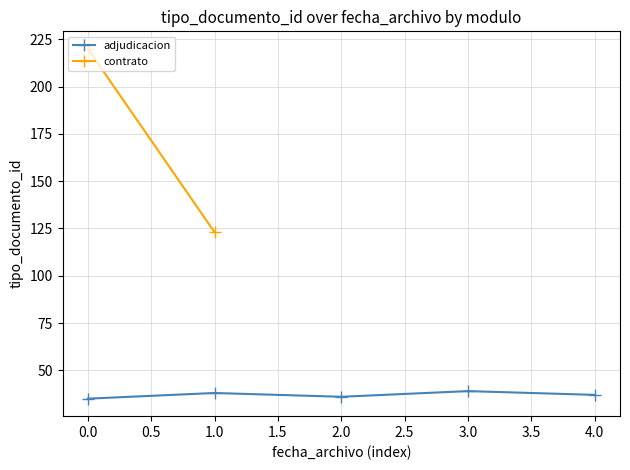

How many interior local peaks (higher than both neighbors) does the data have?

2